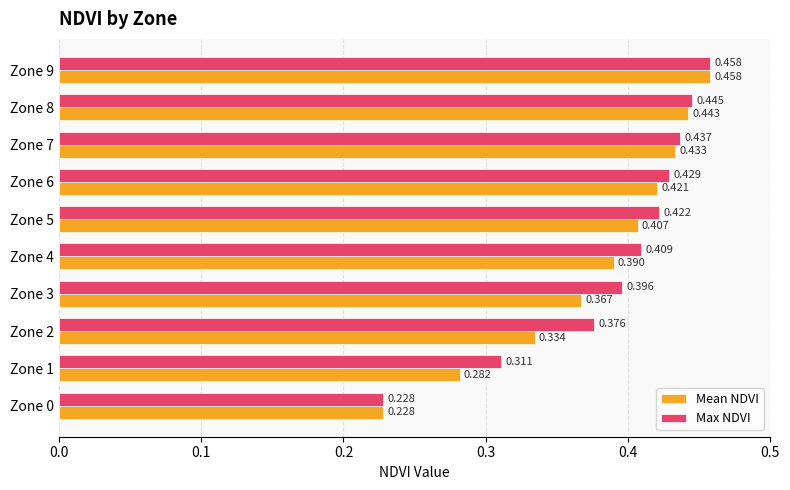

Which series changed the most between Zone 2 and Zone 8?

Mean NDVI